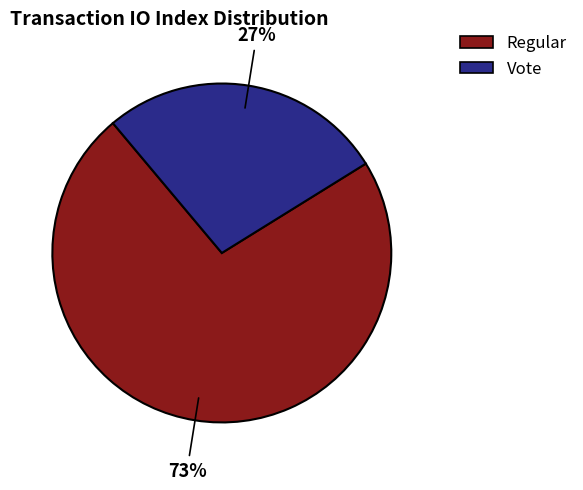

To the nearest percent, what is the average slice percentage?

50%